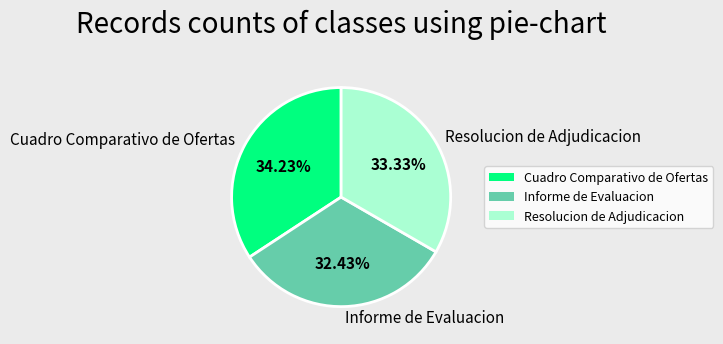

What is the smallest slice in the pie chart?

Informe de Evaluacion